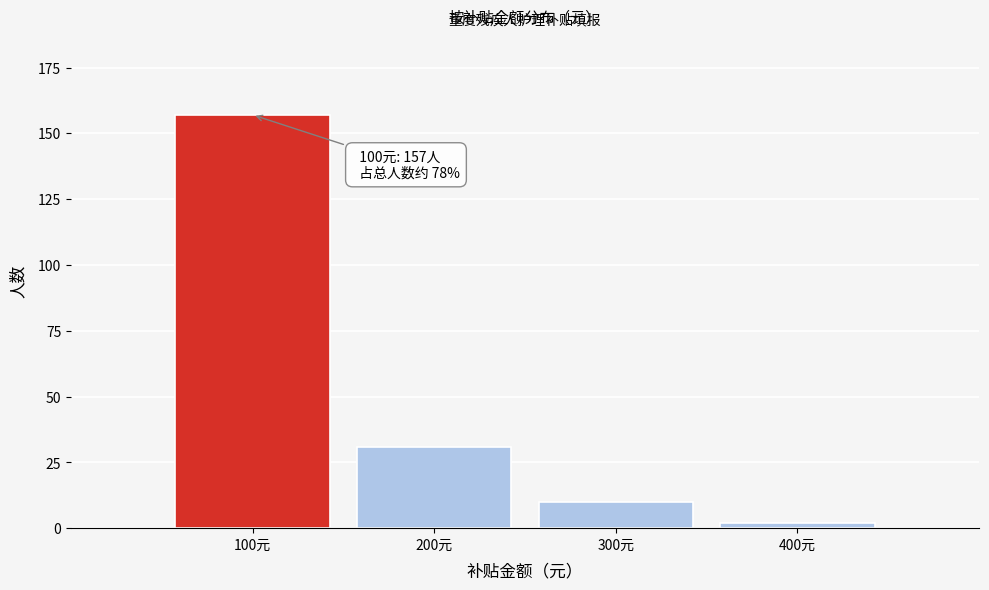

Reading right to left, extract all data points from this chart.

400元=2	300元=10	200元=31	100元=157